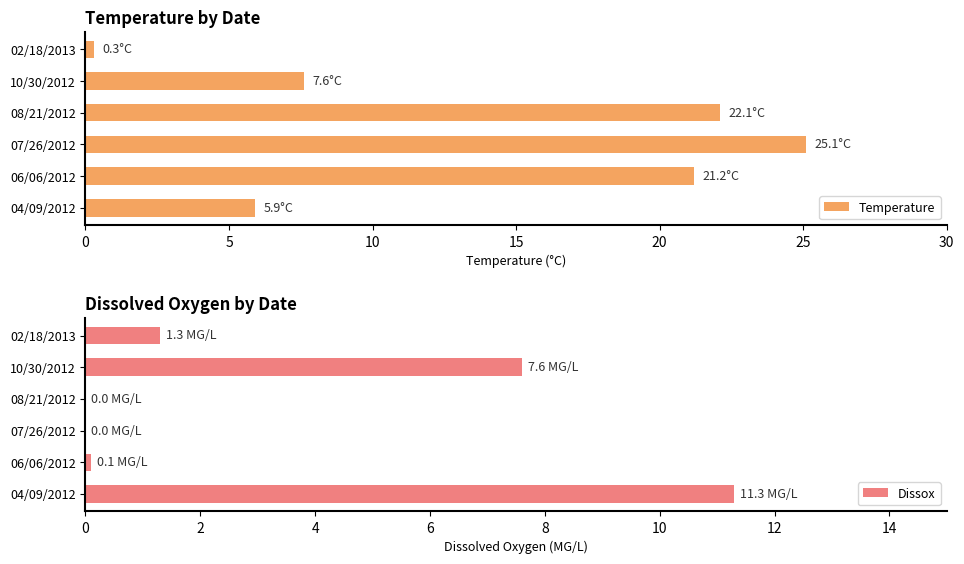

What is the sum of all Temperature values?

82.2